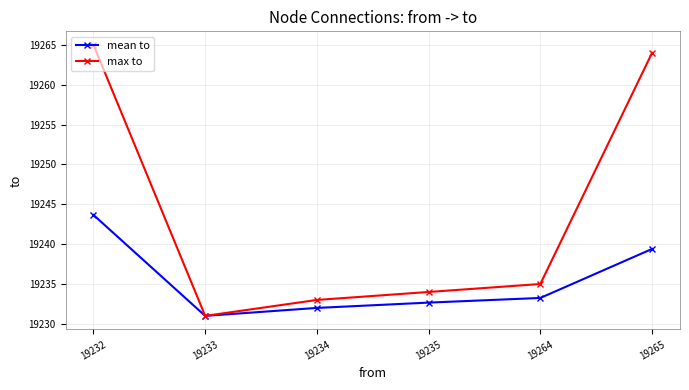

Rank the series by their maximum value, from lowest to highest.

mean to, max to